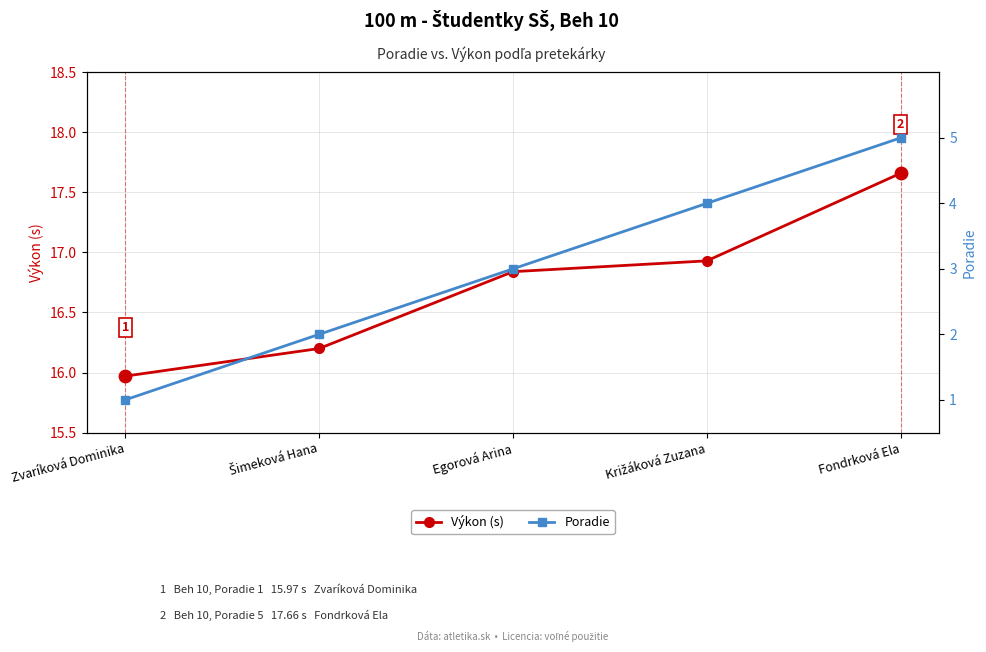

At which category is the sum across all series the highest?

Fondrková Ela